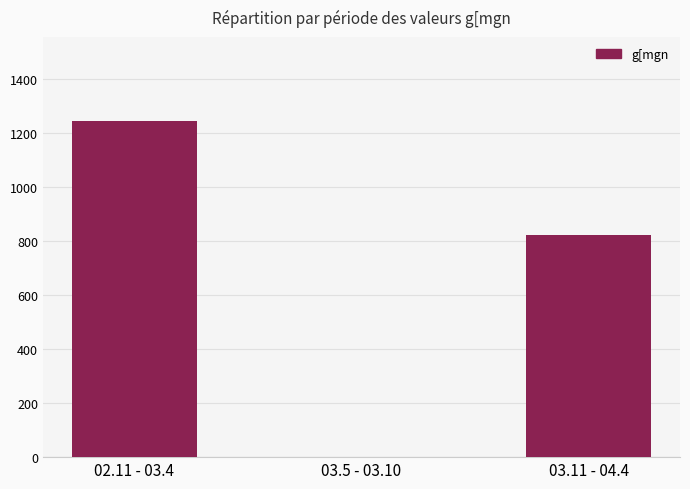

Read the value at 03.11 - 04.4.

819.9